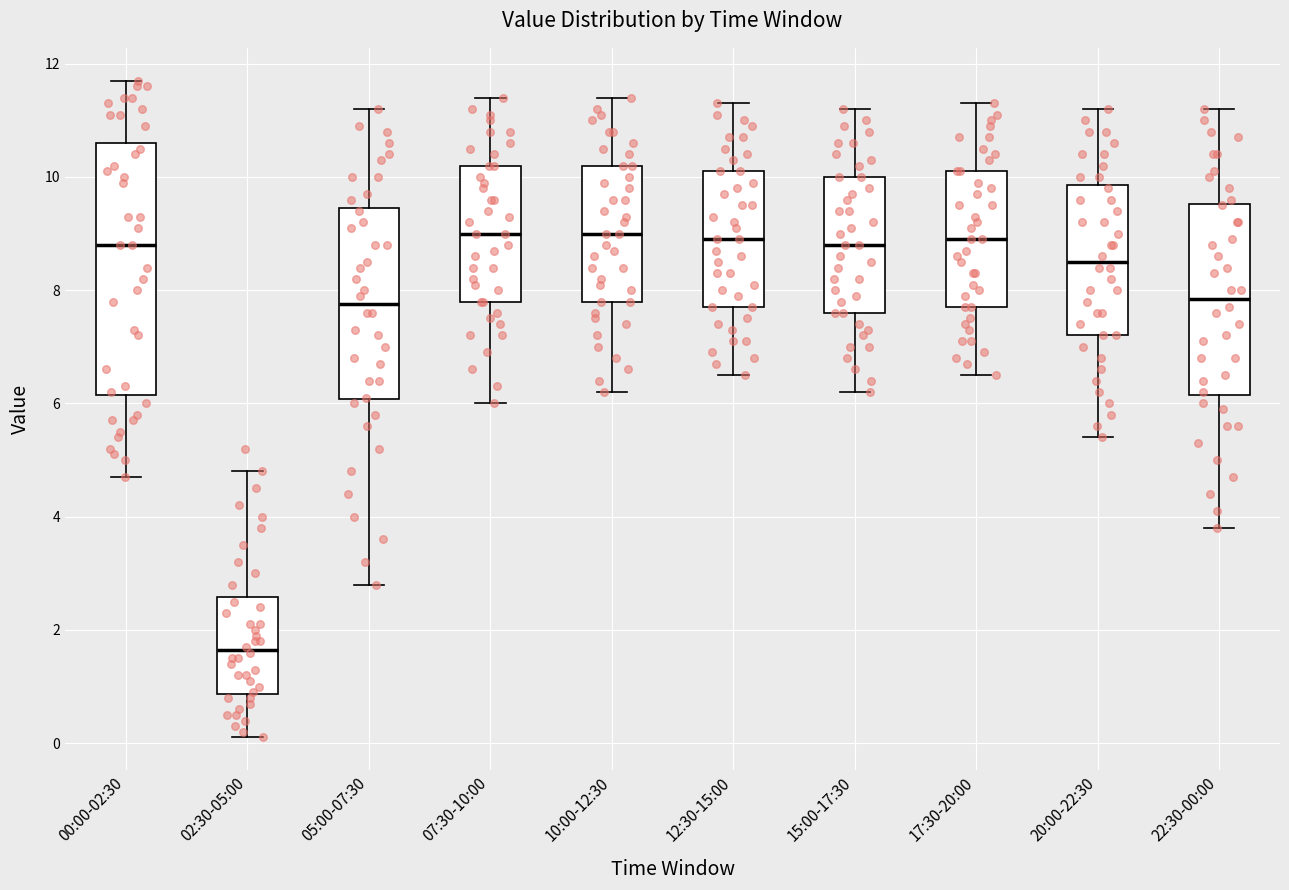

Reading left to right, transcribe this box plot: for each box, give where its median line is, the range the box spans, and where its two whiskers end, as read against the y-axis. The values are not printed on the chart, so give them approximately, as read against the axis.

00:00-02:30: median 8.8, box 6.2 to 10.6, whiskers 4.8 to 11.8
02:30-05:00: median 1.6, box 0.8 to 2.6, whiskers 0.2 to 4.8
05:00-07:30: median 7.8, box 6.0 to 9.4, whiskers 2.8 to 11.2
07:30-10:00: median 9.0, box 7.8 to 10.2, whiskers 6.0 to 11.4
10:00-12:30: median 9.0, box 7.8 to 10.2, whiskers 6.2 to 11.4
12:30-15:00: median 9.0, box 7.8 to 10.2, whiskers 6.6 to 11.4
15:00-17:30: median 8.8, box 7.6 to 10.0, whiskers 6.2 to 11.2
17:30-20:00: median 9.0, box 7.8 to 10.2, whiskers 6.6 to 11.4
20:00-22:30: median 8.6, box 7.2 to 9.8, whiskers 5.4 to 11.2
22:30-00:00: median 7.8, box 6.2 to 9.6, whiskers 3.8 to 11.2